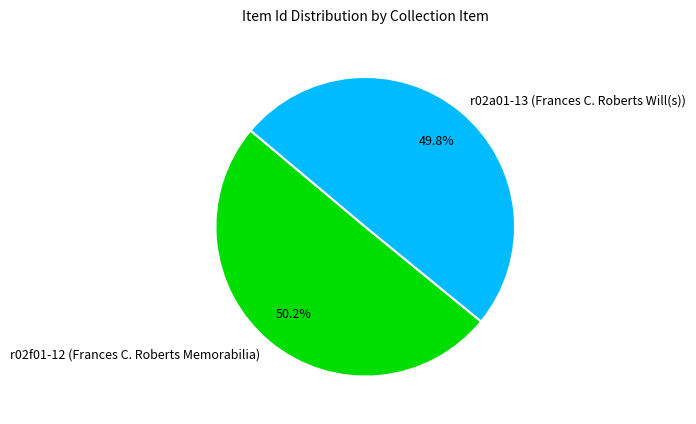

Does any single category account for the majority?

Yes